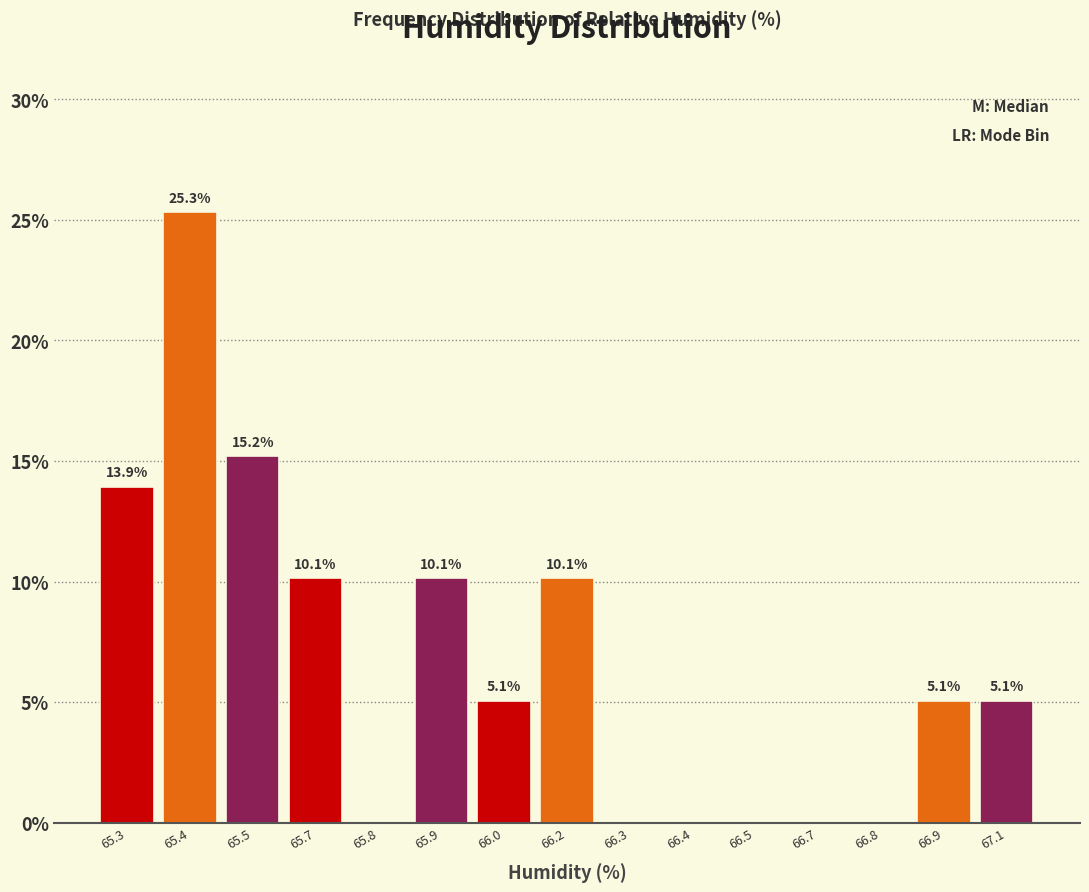

Reading left to right, transcribe all the data shown in this chart.

65.3=13.9	65.4=25.3	65.5=15.2	65.7=10.1	65.8=0.0	65.9=10.1	66.0=5.1	66.2=10.1	66.3=0.0	66.4=0.0	66.5=0.0	66.7=0.0	66.8=0.0	66.9=5.1	67.1=5.1